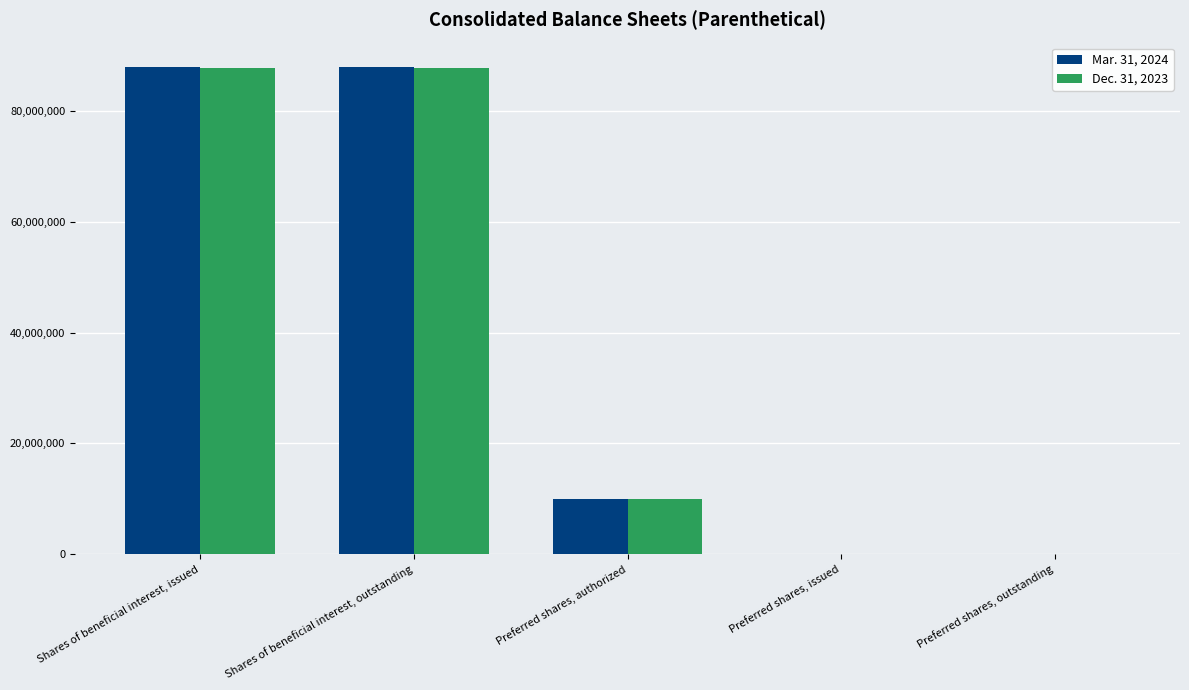

What is the total value across all series at Preferred shares, authorized?

20000000